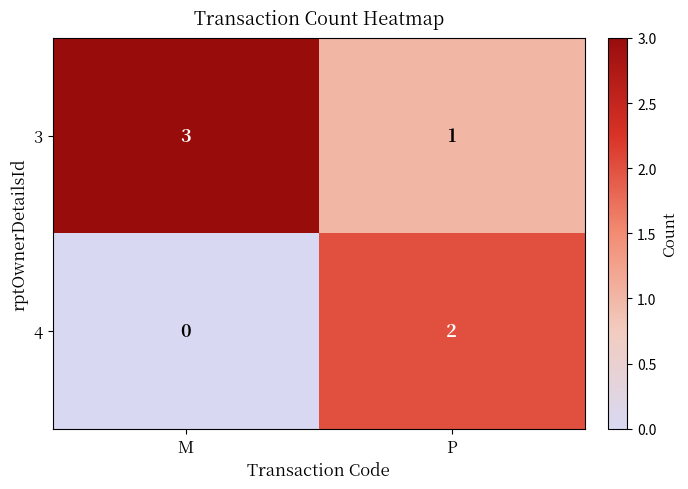

What is the sum of all 3 values?

4